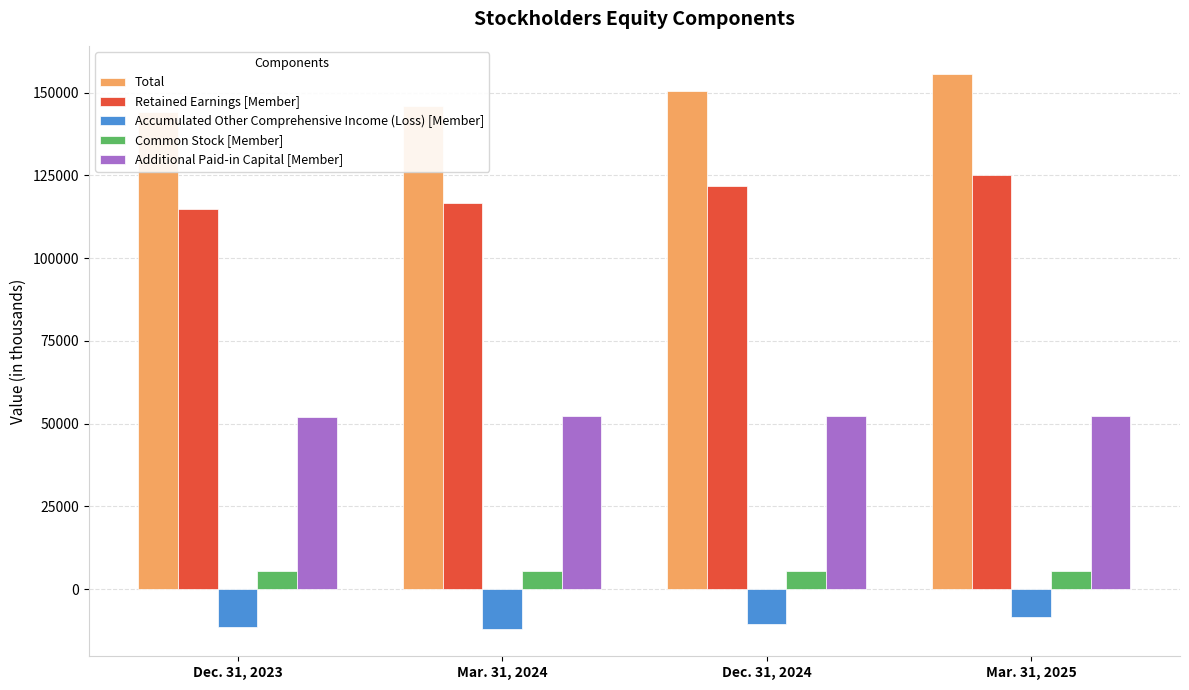

At which label does Accumulated Other Comprehensive Income (Loss) [Member] reach its peak?

Mar. 31, 2025